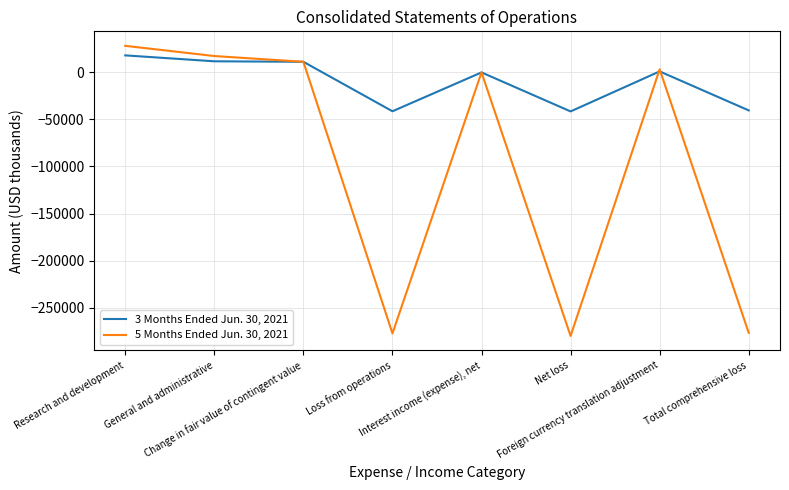

Which series has the largest total across all categories?

3 Months Ended Jun. 30, 2021